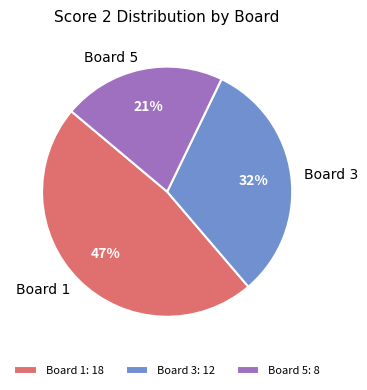

The Board 5 slice represents 35% of the pie. True or false?

False